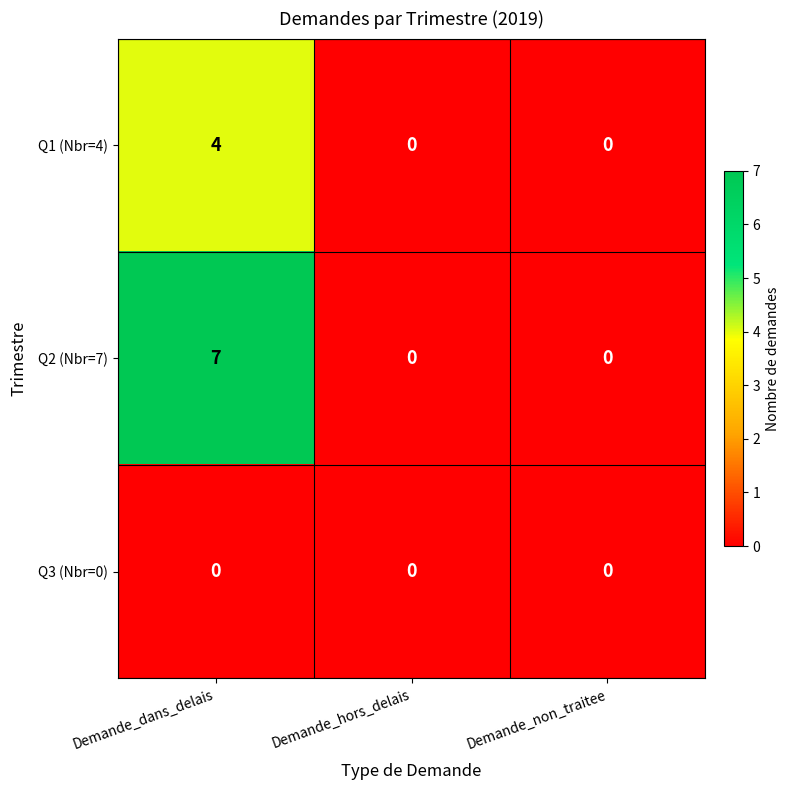

Rank the series by their average value, from highest to lowest.

Q2 (Nbr=7), Q1 (Nbr=4), Q3 (Nbr=0)